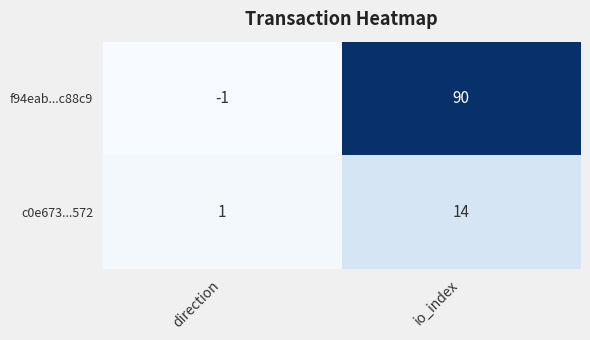

What value does the f94eab...c88c9 series have at io_index, to the nearest 5?

90